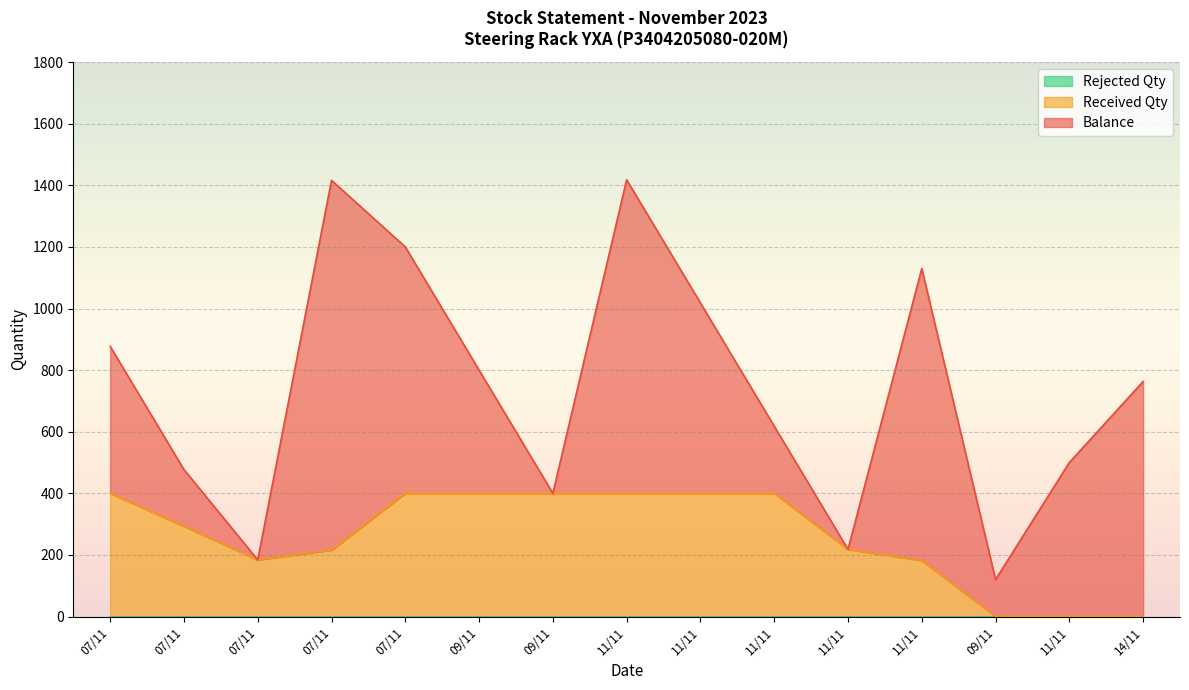

True or false: Received Qty and Rejected Qty intersect in this chart.

False